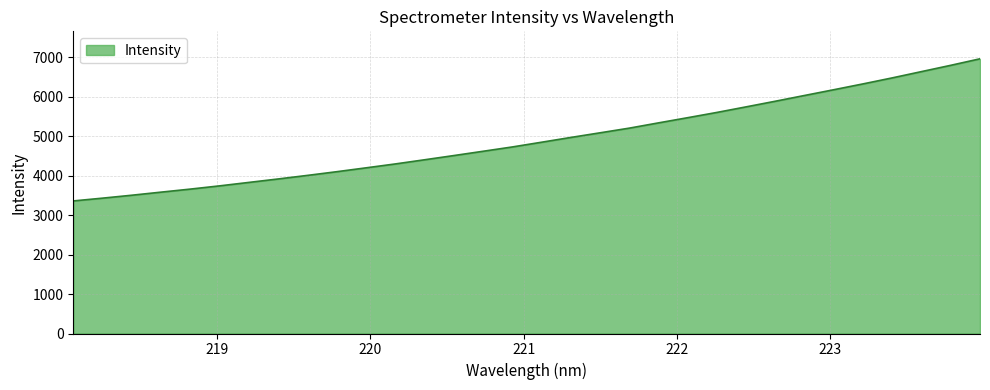

What is the difference between the maximum and minimum values?

3601.0